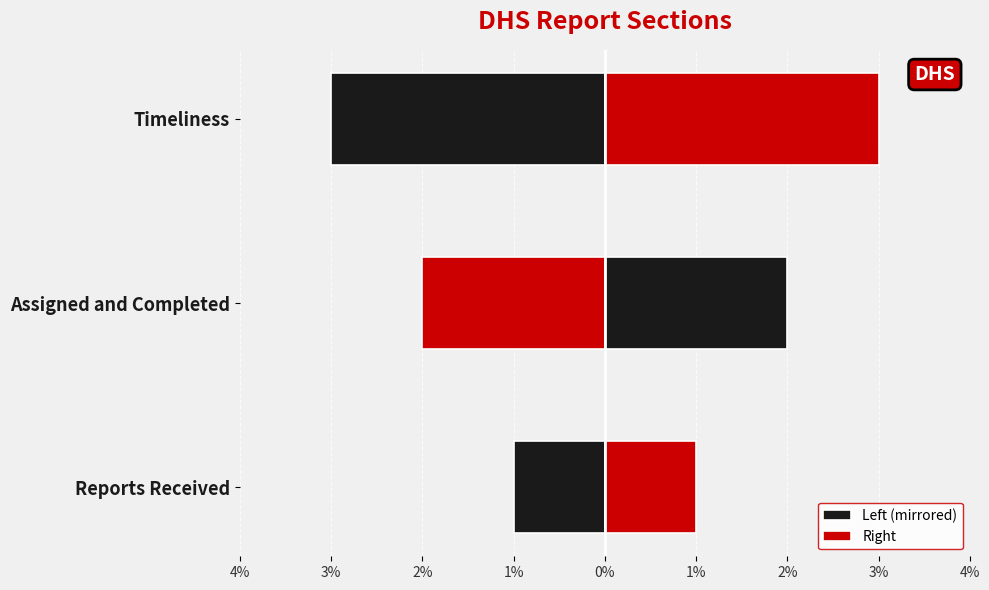

Between Timeliness and Assigned and Completed, which is larger?

Assigned and Completed